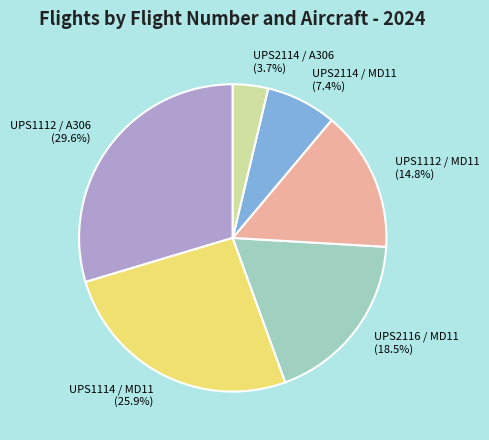

Rank the categories by value from lowest to highest.

UPS2114 / A306, UPS2114 / MD11, UPS1112 / MD11, UPS2116 / MD11, UPS1114 / MD11, UPS1112 / A306